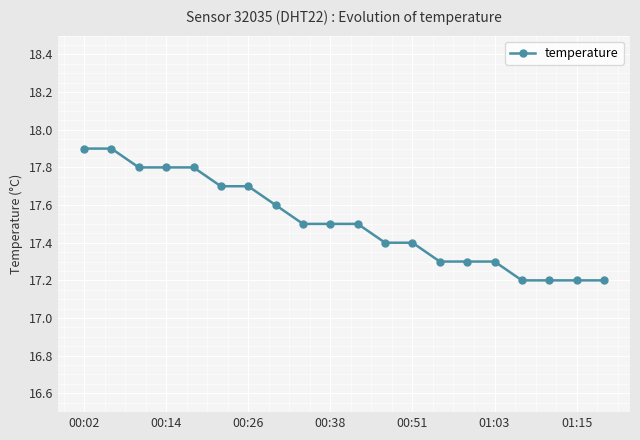

What is the smallest value displayed?

17.2